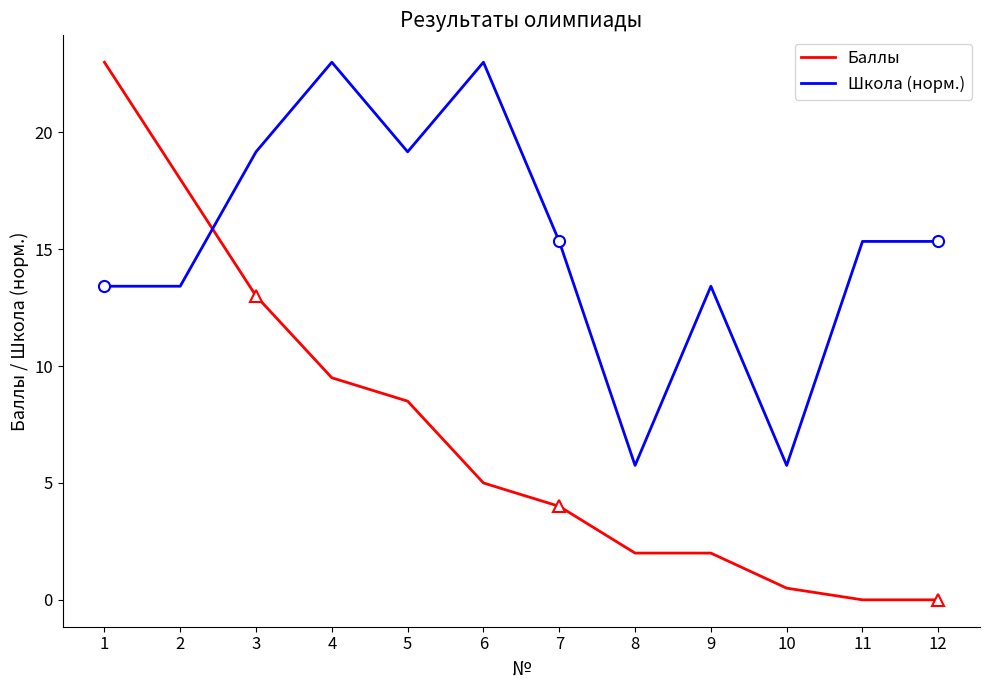

Which has a higher value, 12 or 6?

6